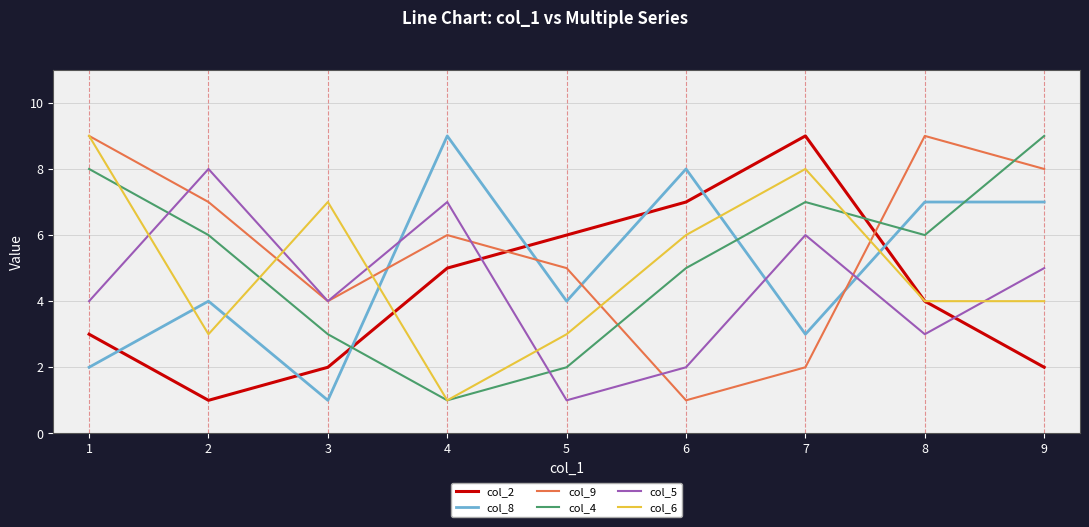

Is the value of col_5 at 1 greater than the value of col_6 at 4?

Yes